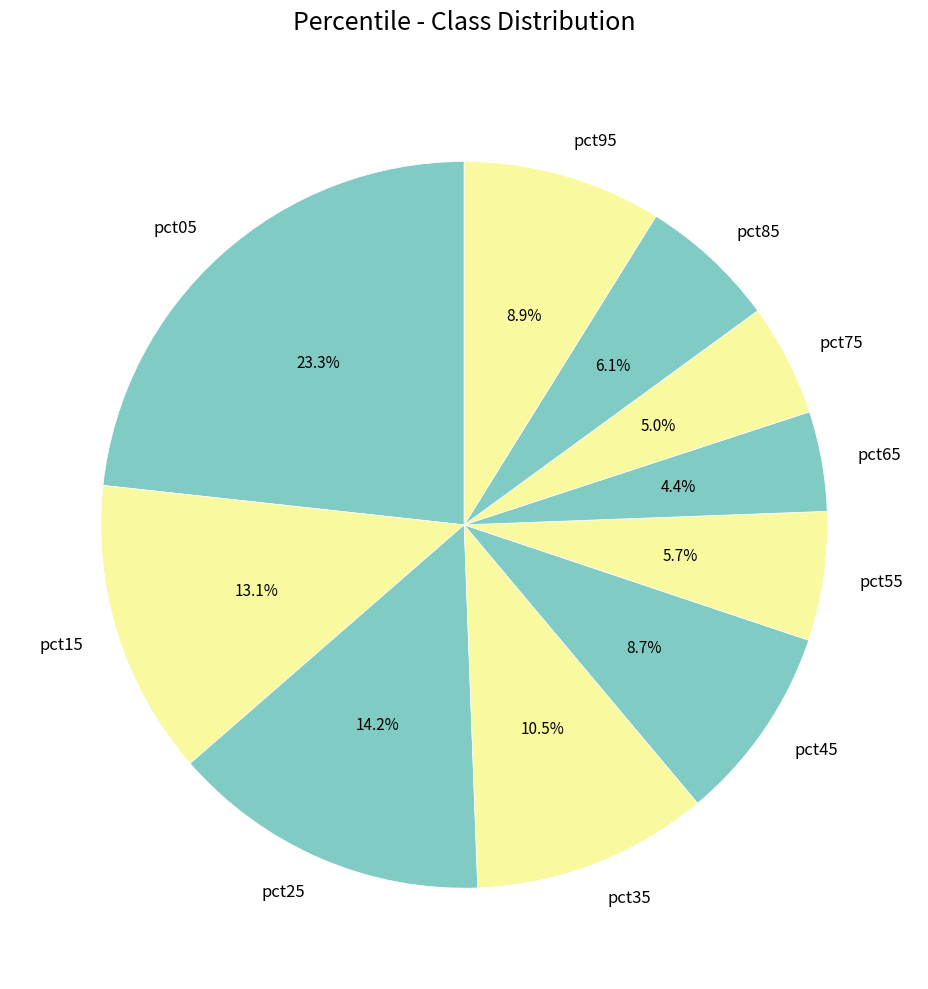

Is the sum of pct55 and pct25 greater than half?

No